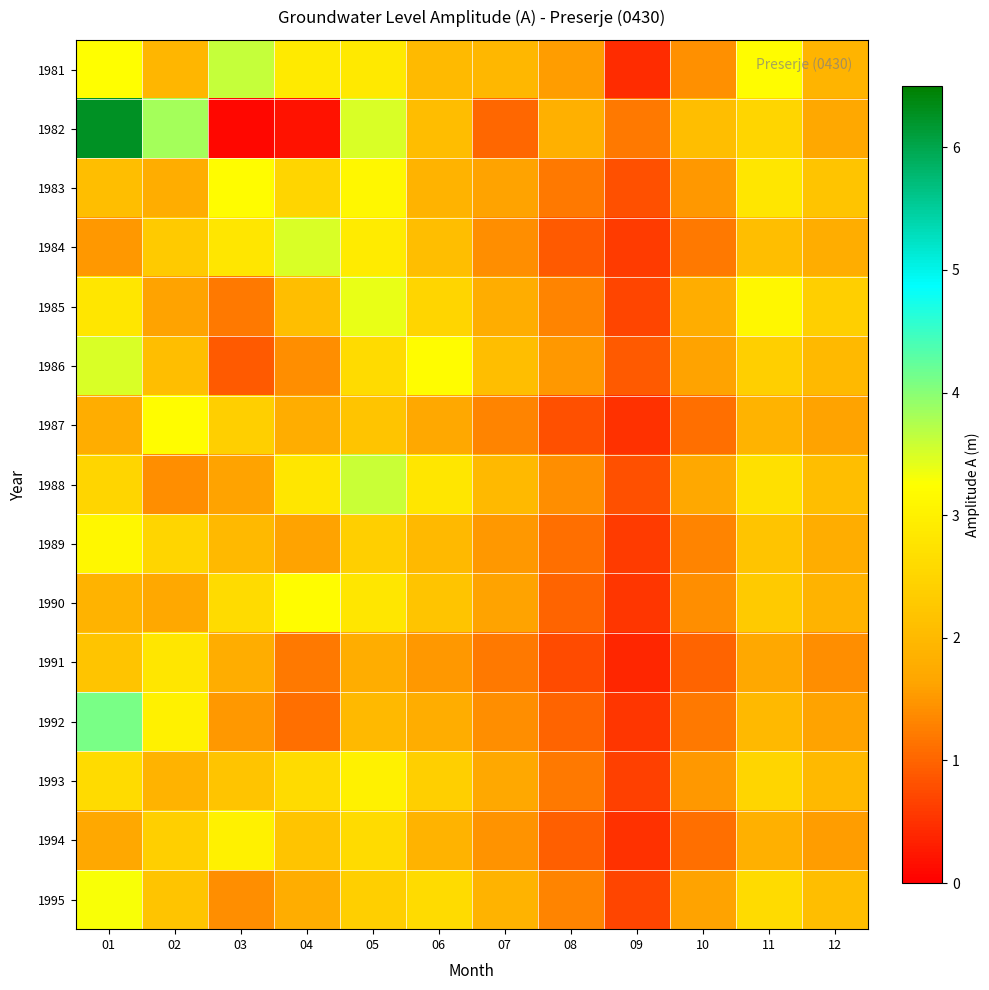

What is the maximum value shown in the chart?

6.2